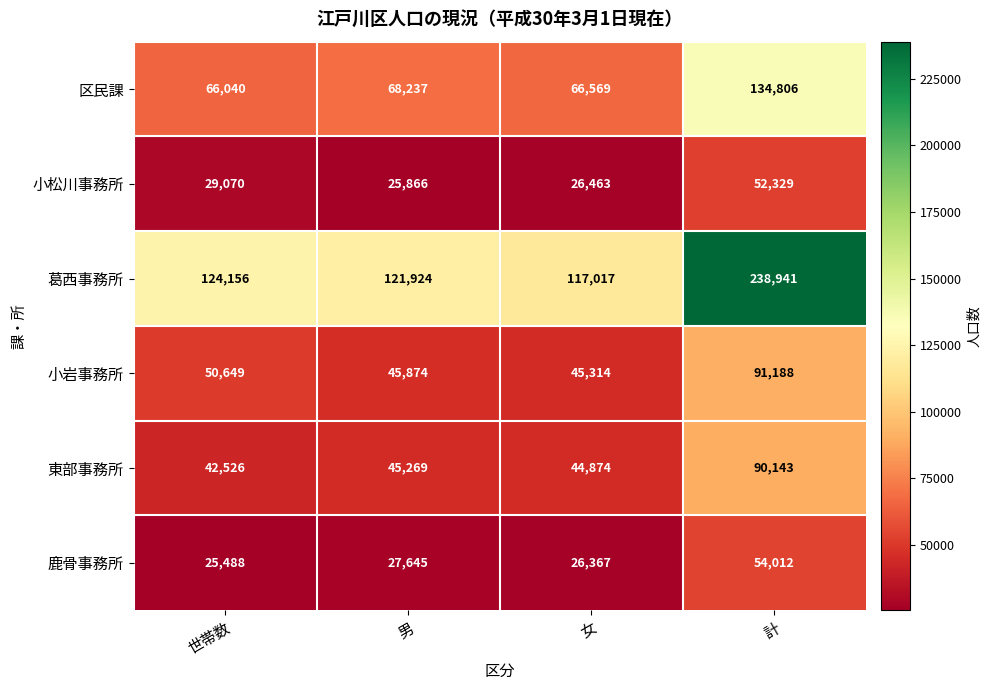

Rank the series at 計 from highest to lowest value.

葛西事務所, 区民課, 小岩事務所, 東部事務所, 鹿骨事務所, 小松川事務所